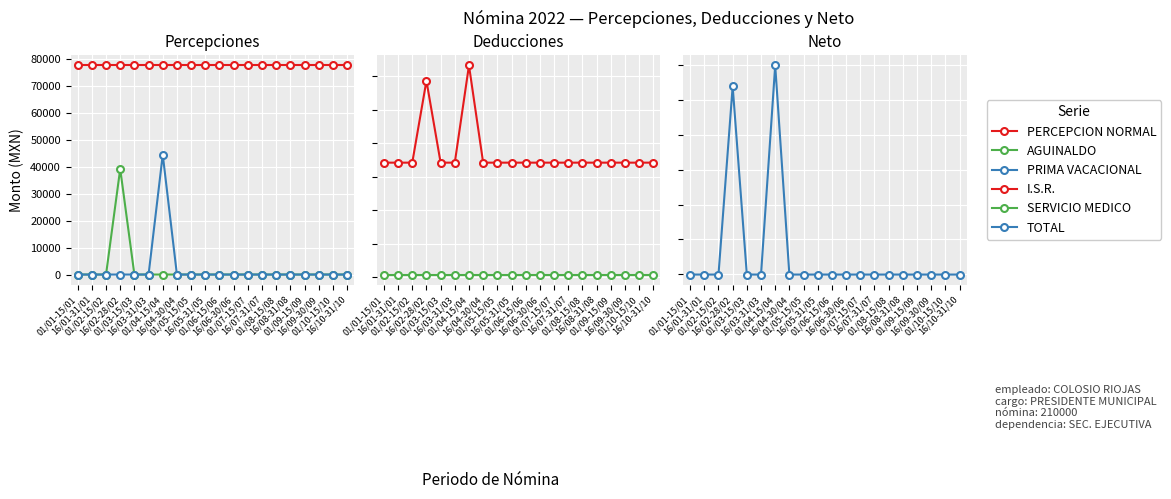

True or false: I.S.R. and SERVICIO MEDICO cross at least once.

False